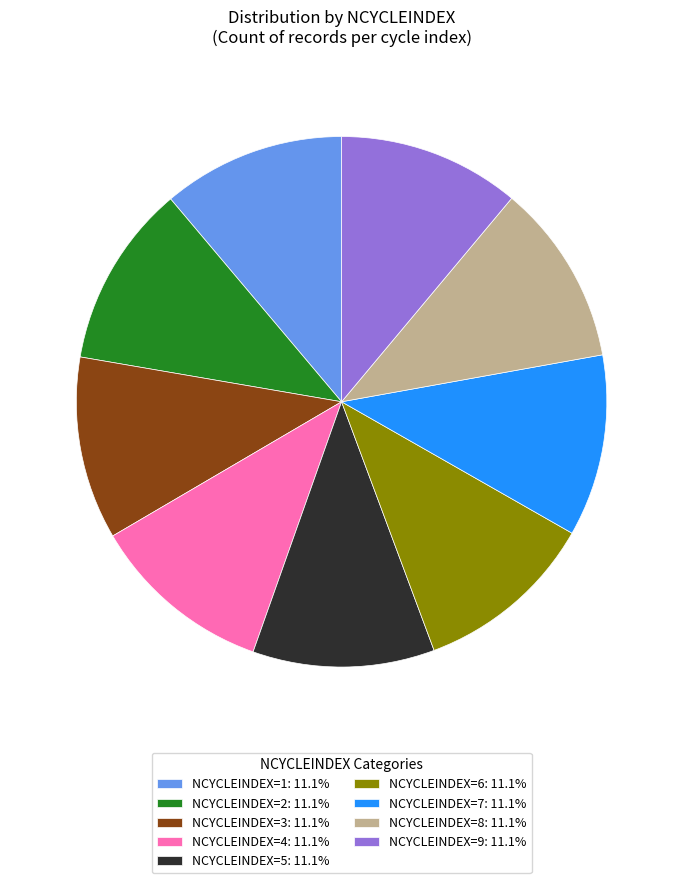

How many segments does this pie chart have?

9